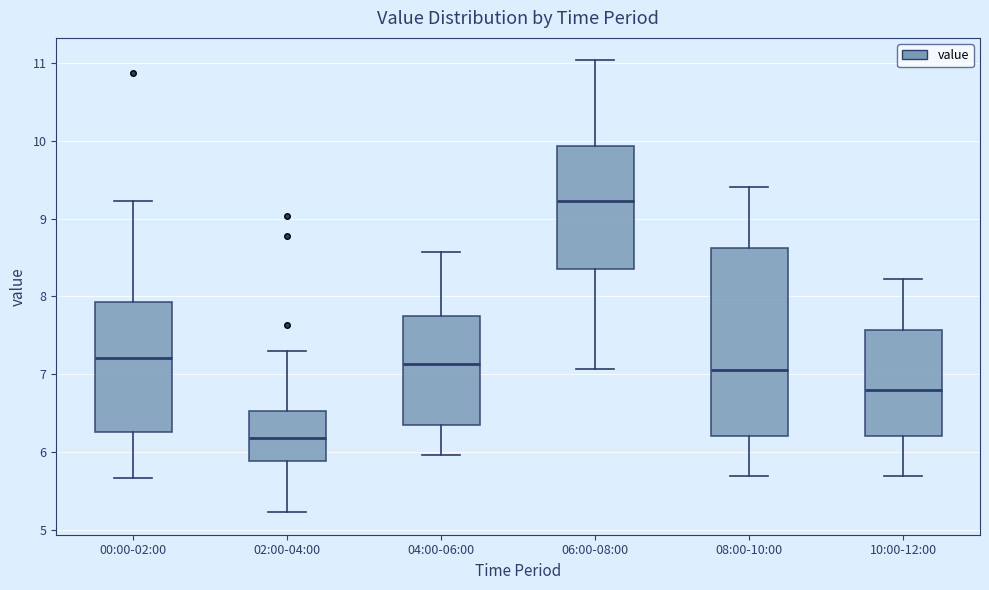

Reading left to right, transcribe this box plot: for each box, give where its median line is, the range the box spans, and where its two whiskers end, as read against the y-axis. The values are not printed on the chart, so give them approximately, as read against the axis.

00:00-02:00: median 7.2, box 6.3 to 7.9, whiskers 5.7 to 9.2
02:00-04:00: median 6.2, box 5.9 to 6.5, whiskers 5.2 to 7.3
04:00-06:00: median 7.1, box 6.4 to 7.7, whiskers 6.0 to 8.6
06:00-08:00: median 9.2, box 8.4 to 9.9, whiskers 7.1 to 11.0
08:00-10:00: median 7.1, box 6.2 to 8.6, whiskers 5.7 to 9.4
10:00-12:00: median 6.8, box 6.2 to 7.6, whiskers 5.7 to 8.2